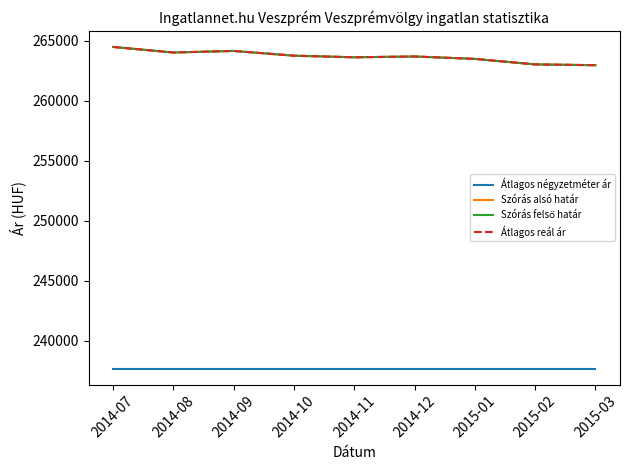

Is this an area chart (filled region under the line)?

No